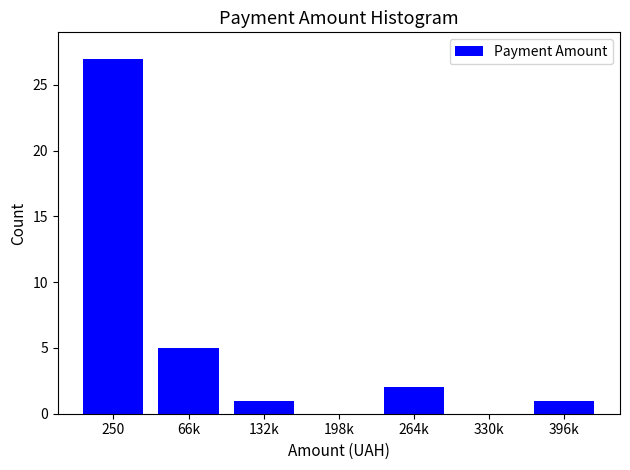

Reading left to right, list all the values displayed in this chart.

250=27	66k=5	132k=1	198k=0	264k=2	330k=0	396k=1